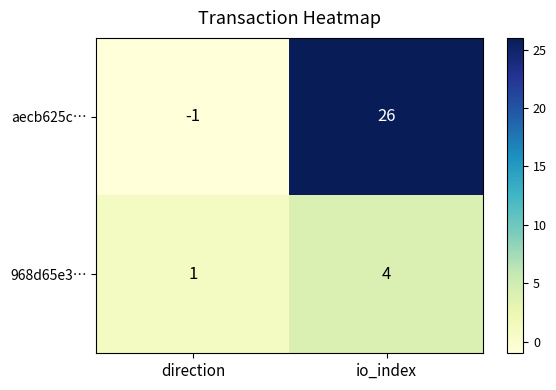

What is the sum of all aecb625c… values?

25